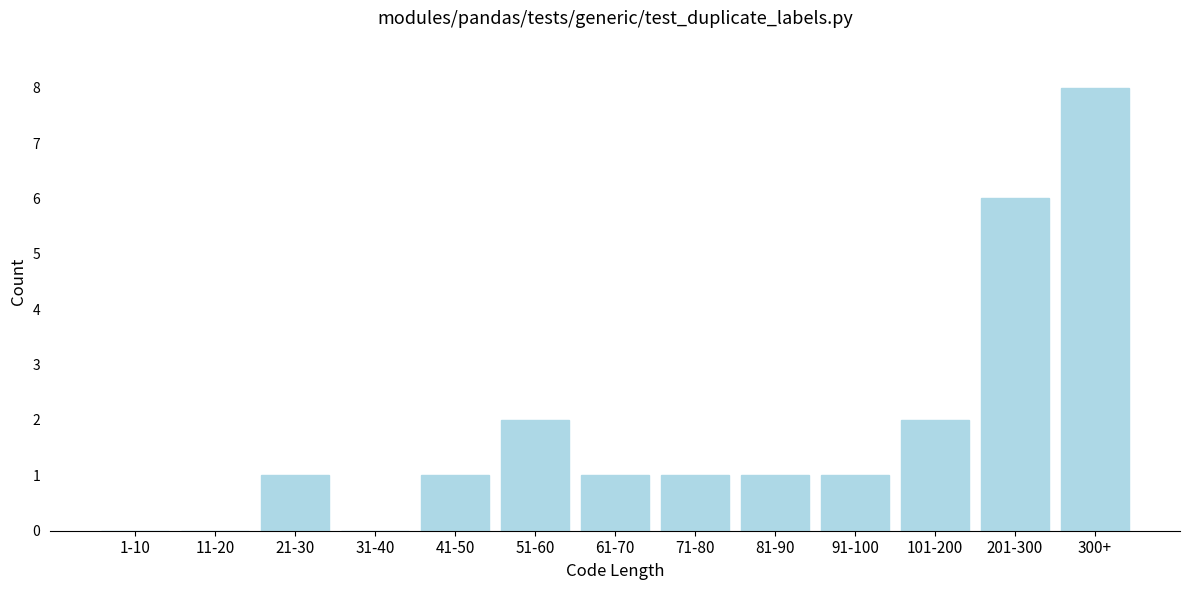

Reading left to right, extract all data points from this chart.

1-10=0	11-20=0	21-30=1	31-40=0	41-50=1	51-60=2	61-70=1	71-80=1	81-90=1	91-100=1	101-200=2	201-300=6	300+=8